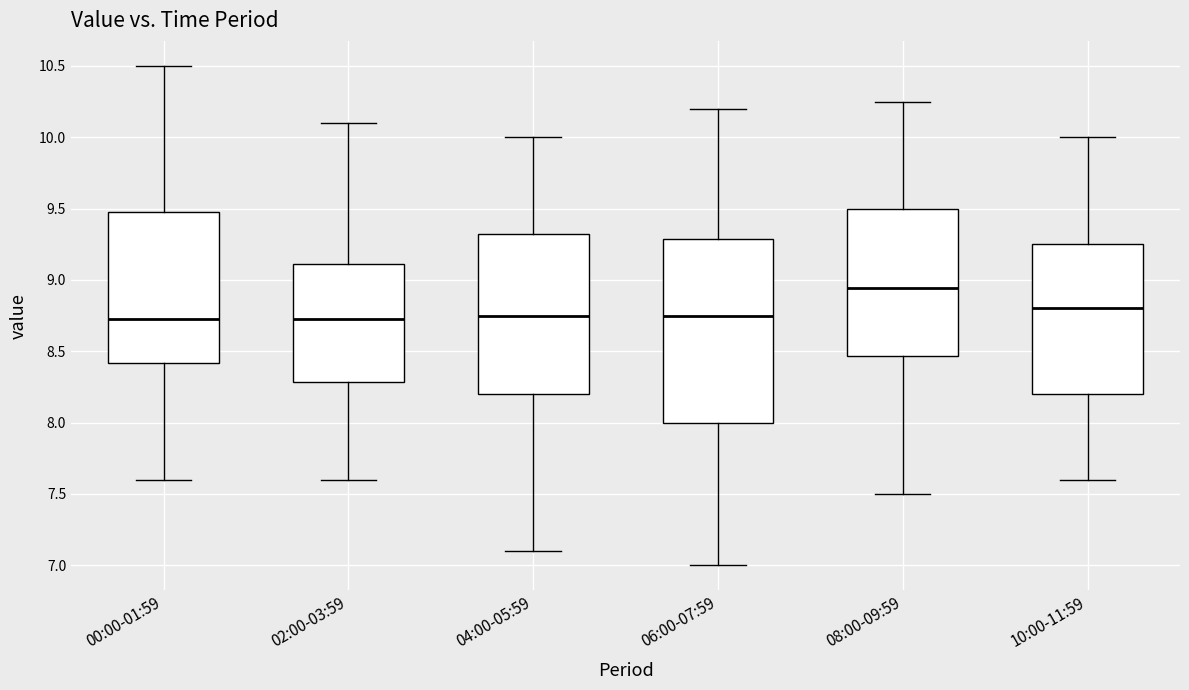

Reading left to right, transcribe this box plot: for each box, give where its median line is, the range the box spans, and where its two whiskers end, as read against the y-axis. The values are not printed on the chart, so give them approximately, as read against the axis.

00:00-01:59: median 8.75, box 8.40 to 9.50, whiskers 7.60 to 10.50
02:00-03:59: median 8.75, box 8.30 to 9.10, whiskers 7.60 to 10.10
04:00-05:59: median 8.75, box 8.20 to 9.35, whiskers 7.10 to 10.00
06:00-07:59: median 8.75, box 8.00 to 9.30, whiskers 7.00 to 10.20
08:00-09:59: median 8.95, box 8.45 to 9.50, whiskers 7.50 to 10.25
10:00-11:59: median 8.80, box 8.20 to 9.25, whiskers 7.60 to 10.00